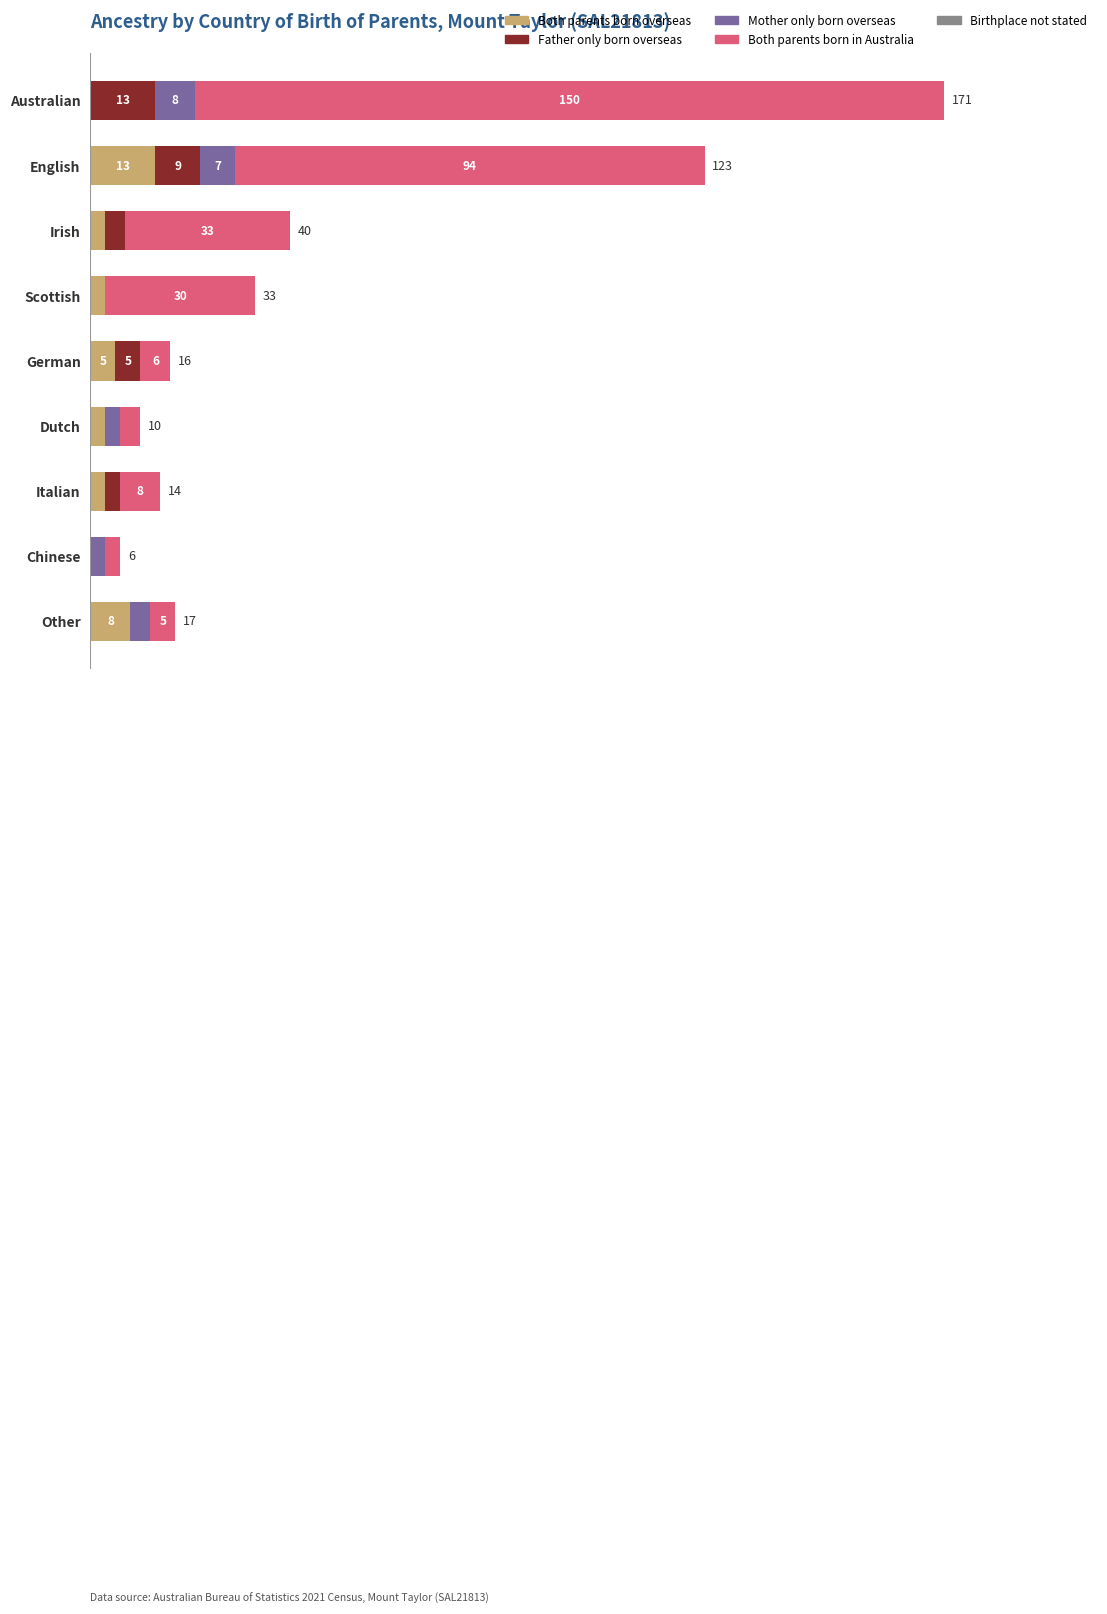

Where is Both parents born overseas nearest to the value 6?

German